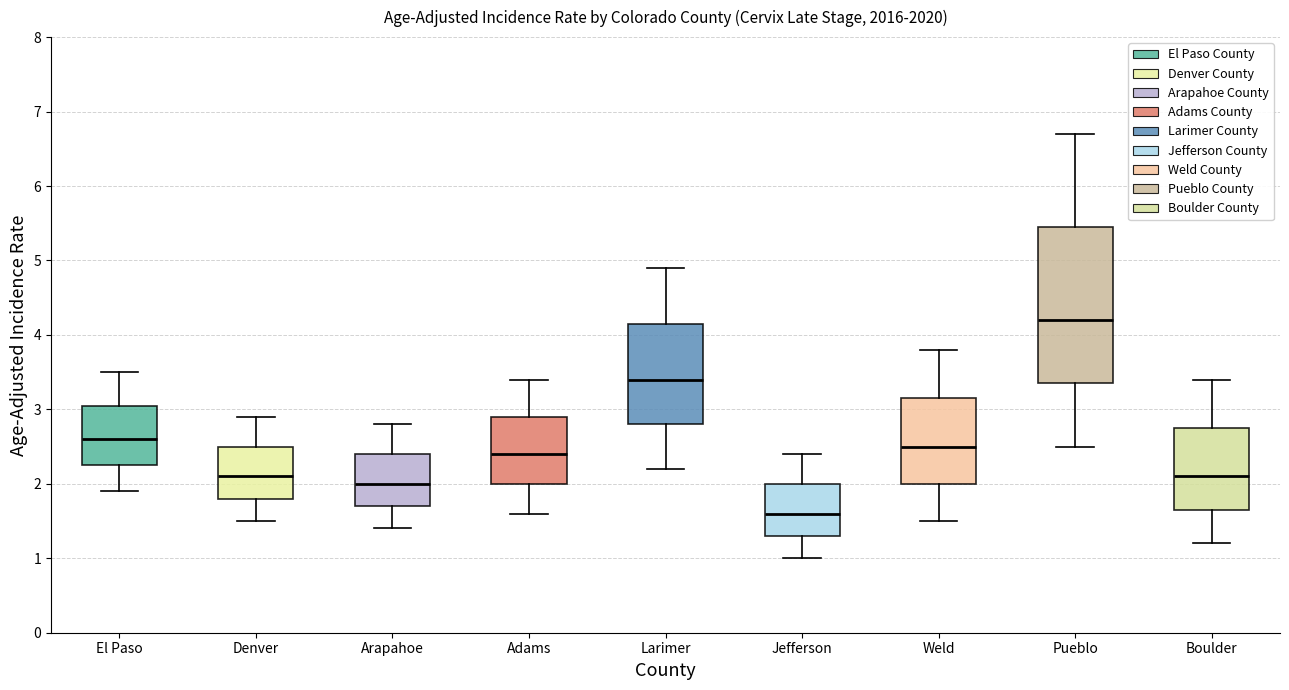

Comparing the boxes themselves (not the whiskers), which one is the tallest?

Pueblo